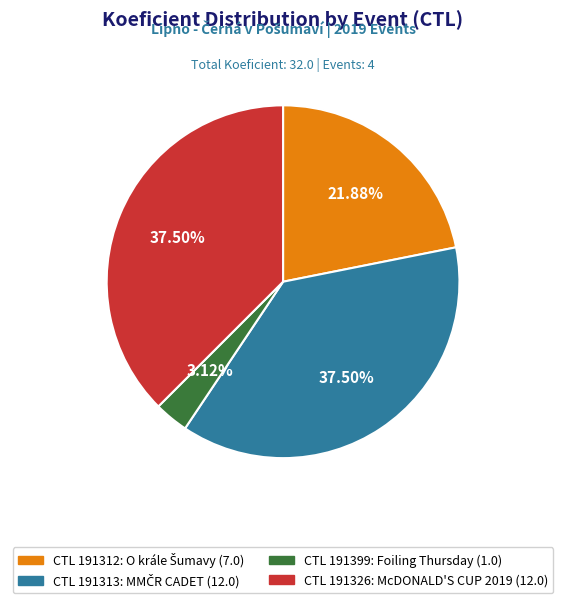

Is there a majority slice in this chart?

No